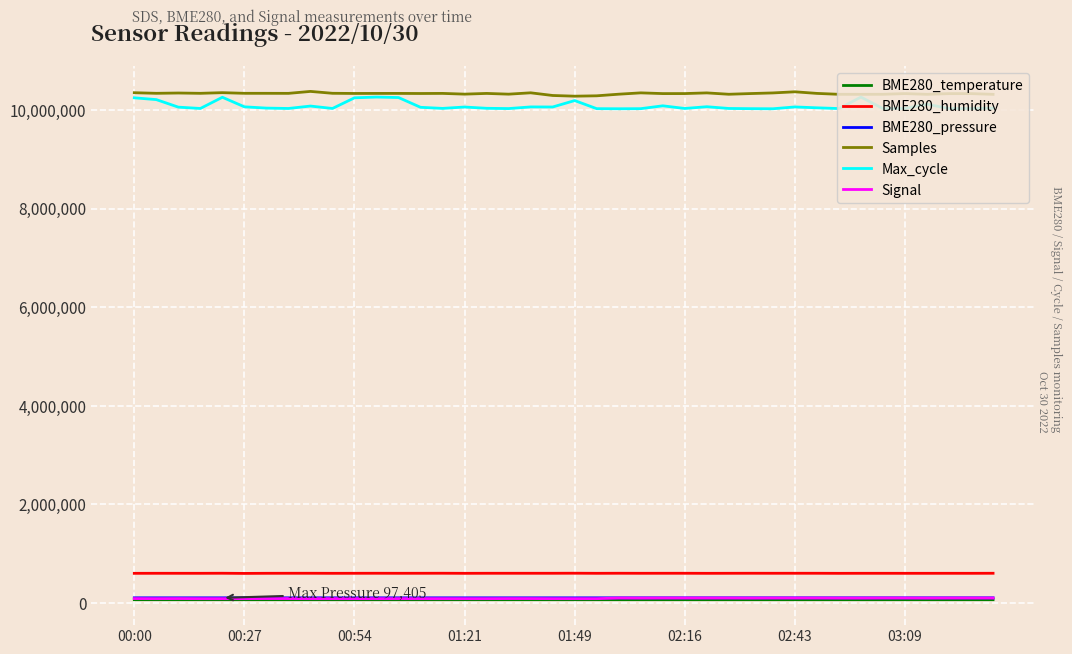

True or false: BME280_humidity and BME280_temperature intersect in this chart.

False